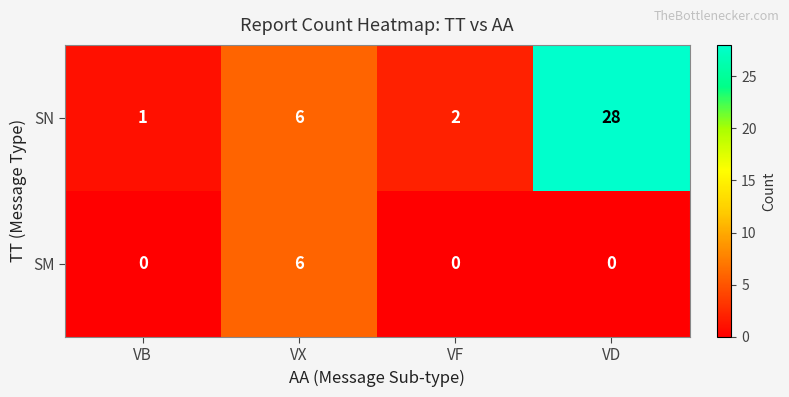

Is it true that SN equals 2 at VF?

True